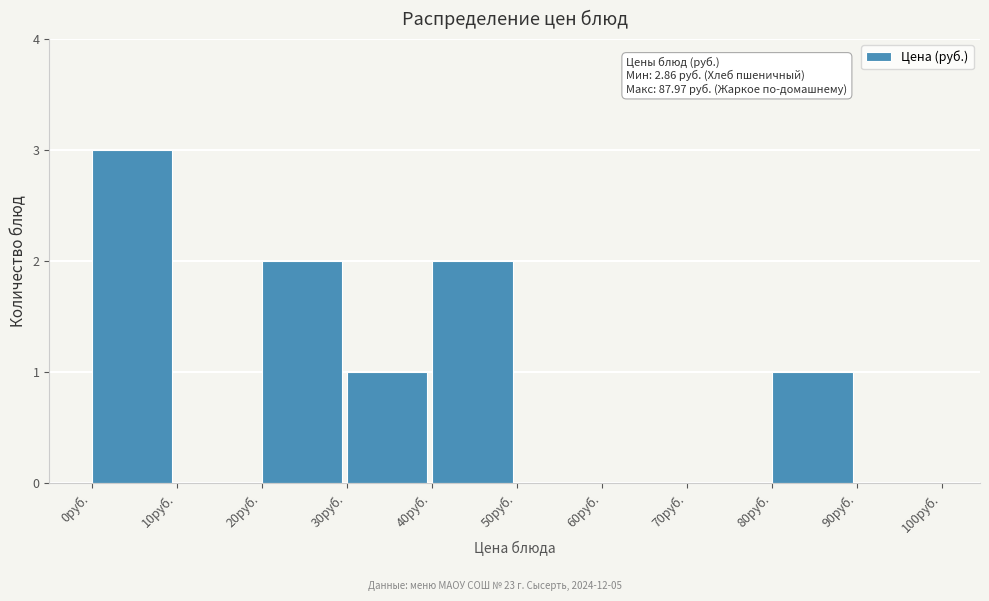

Over which range of the x-axis is the bar tallest?

0 to 10